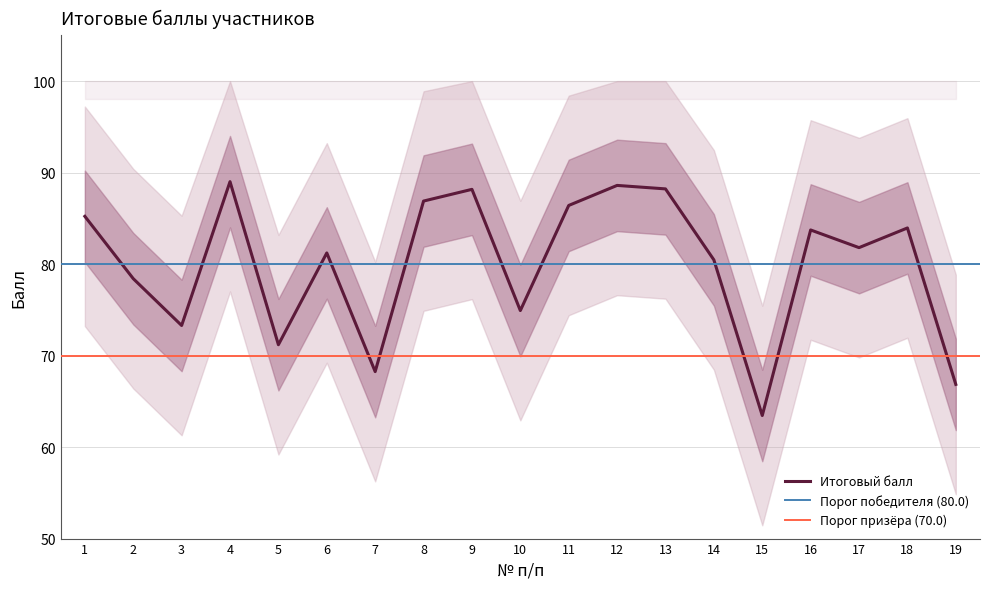

Where does the data first go above 81?

1